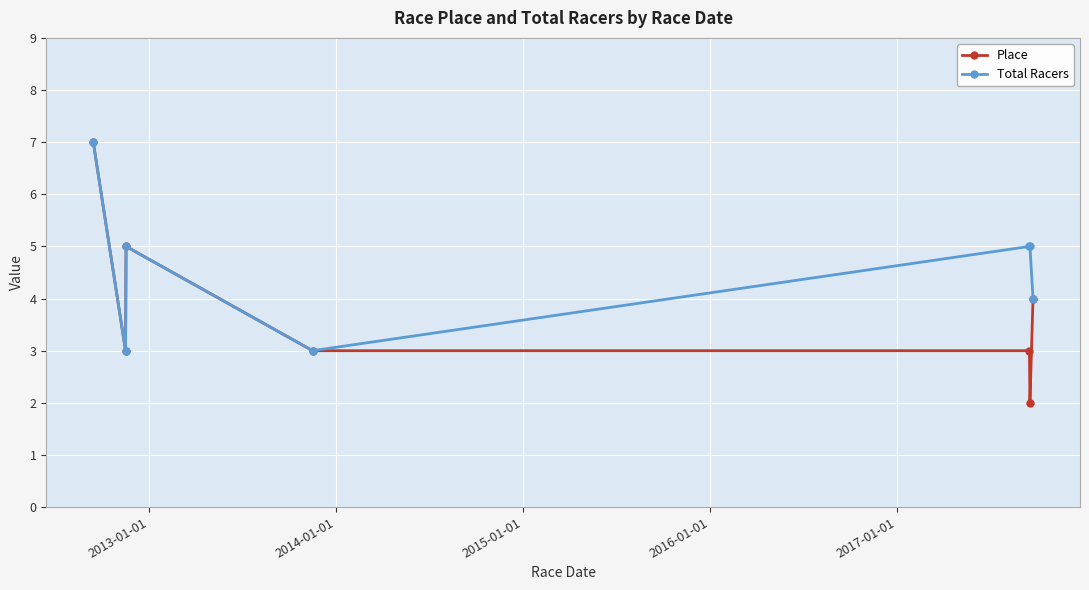

What is the sum of all Total Racers values?

32